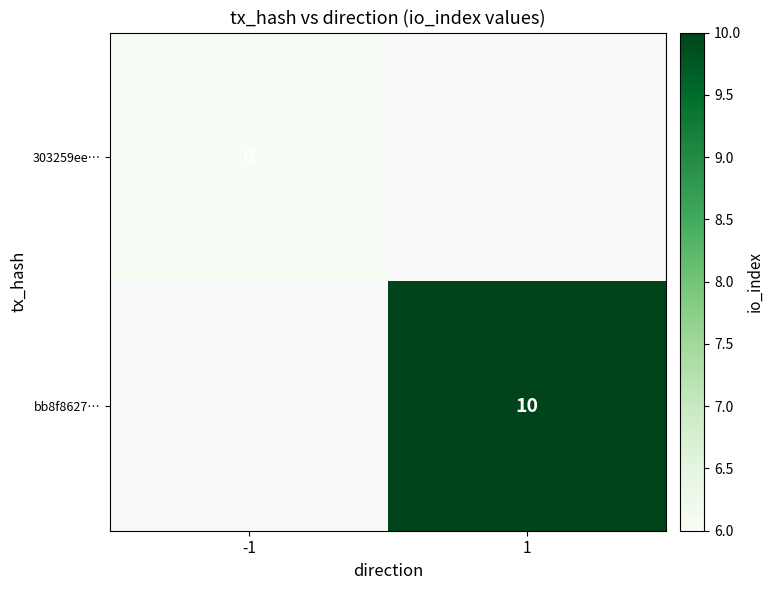

The 303259ee… series shows 6 at -1. True or false?

True